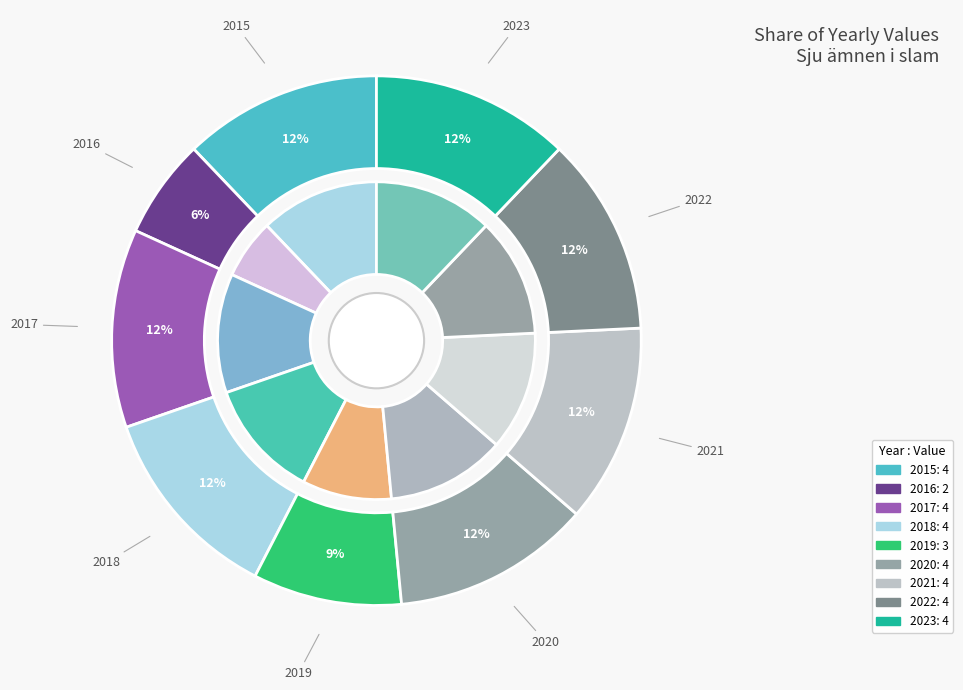

What percentage is the 2021 slice, to the nearest percent?

12%